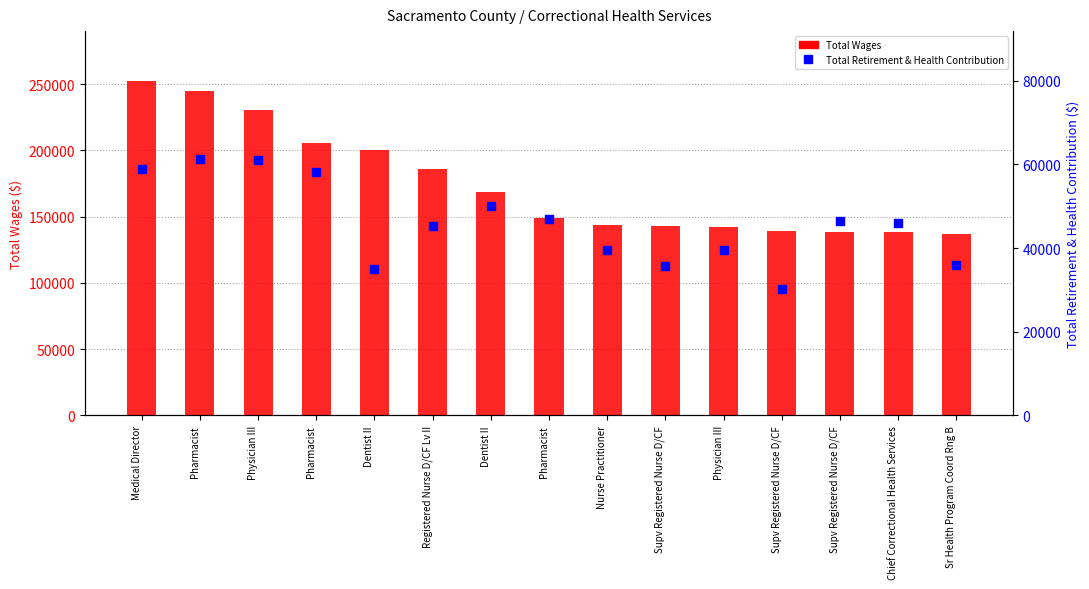

Which series has the widest spread of Y values?

Total Wages